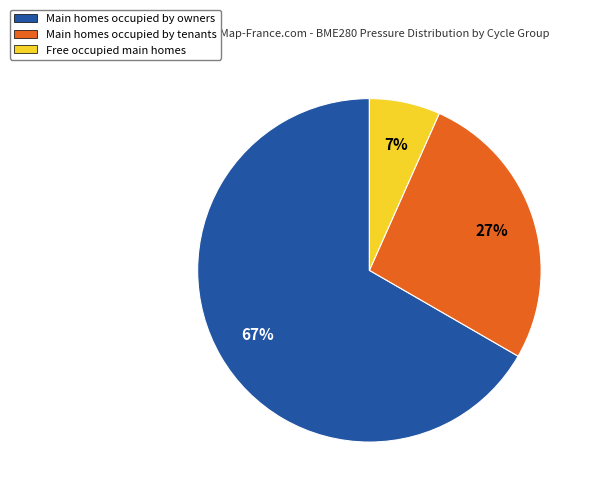

To the nearest percent, what is the average slice percentage?

33%